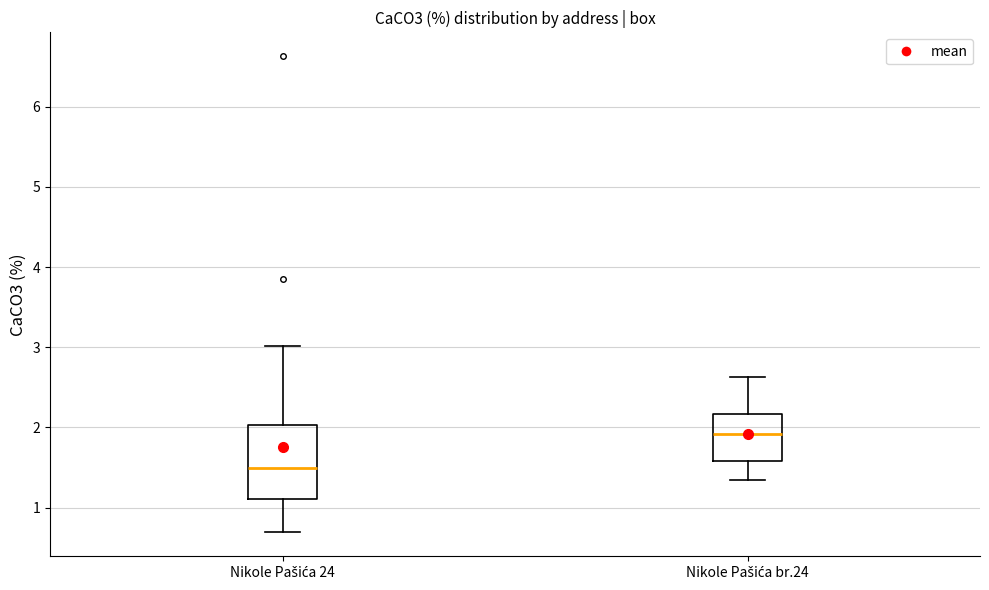

Which box is the tallest, from its lower edge to its upper edge?

Nikole Pašića 24